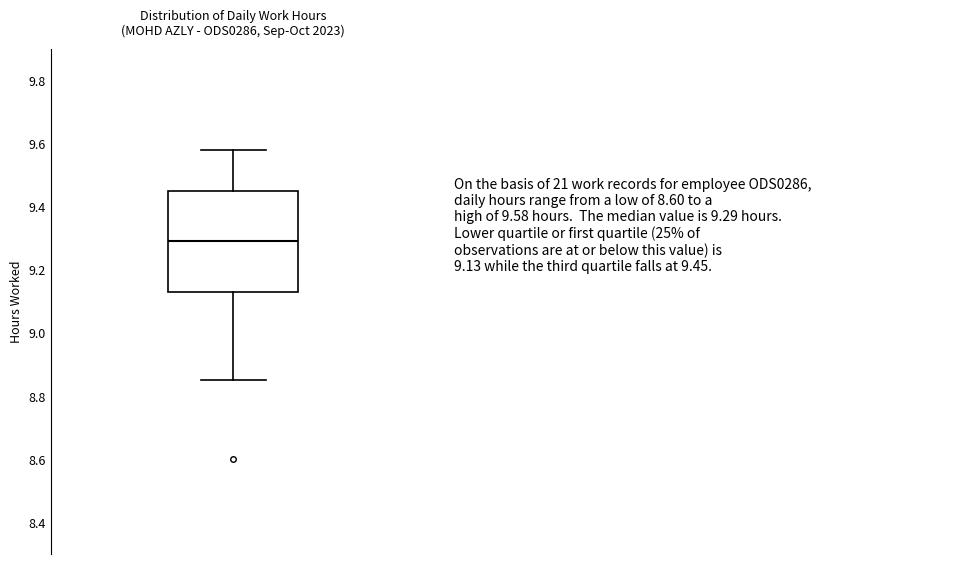

Transcribe this box plot: give where the median line is, the range the box spans, and where the two whiskers end, as read against the y-axis. The values are not printed on the chart, so give them approximately, as read against the axis.

median 9.30, box 9.14 to 9.46, whiskers 8.86 to 9.58